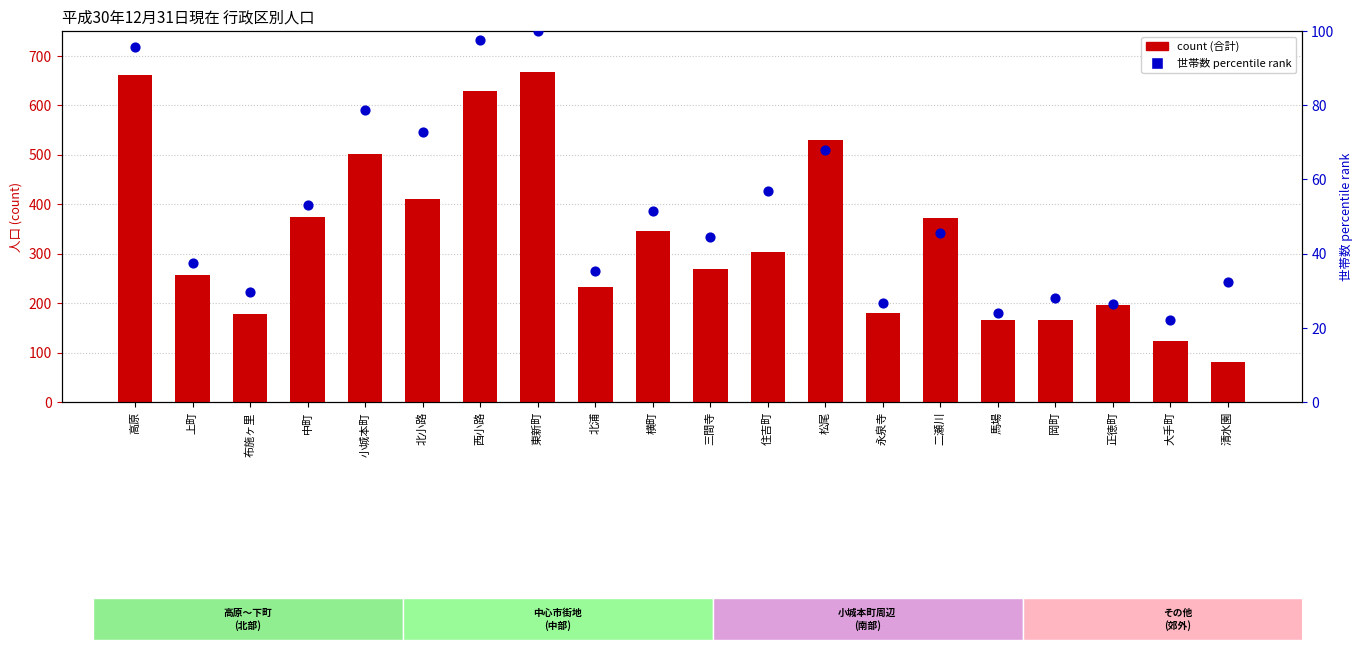

At which category is the sum across all series the highest?

東新町